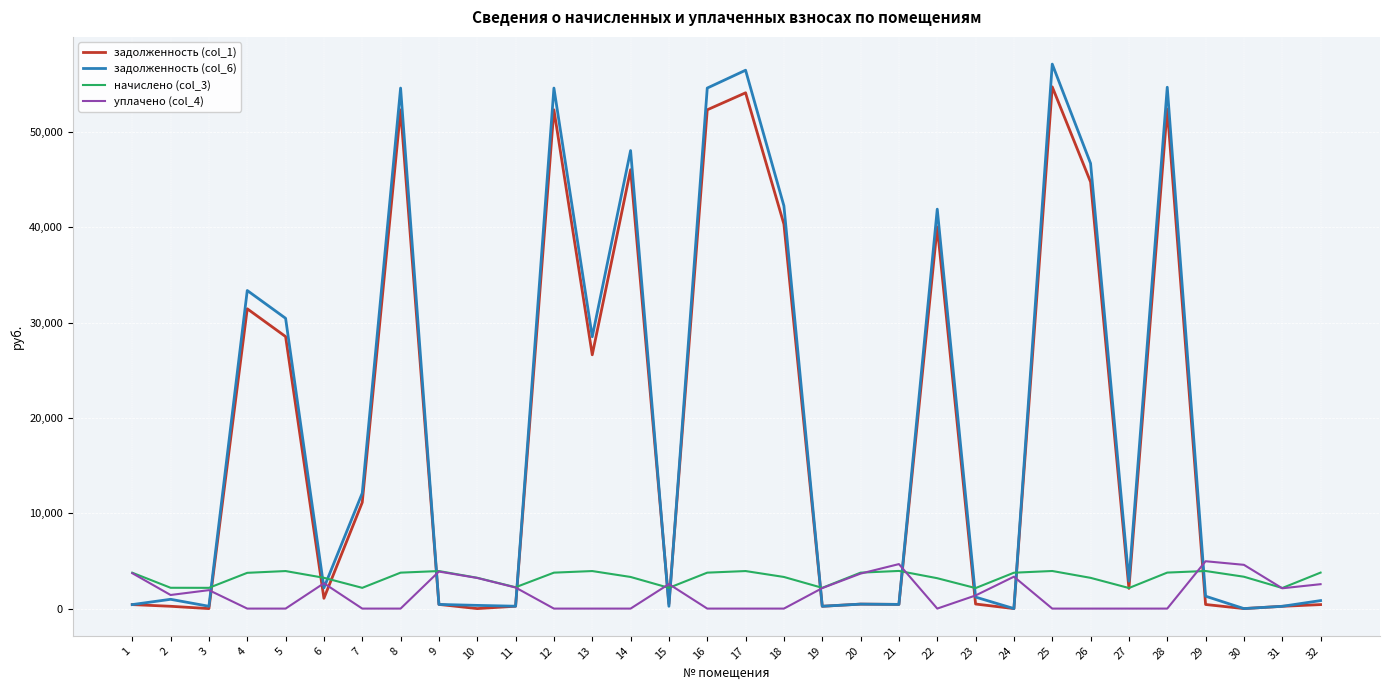

How many times do задолженность (col_1) and уплачено (col_4) cross each other?

12